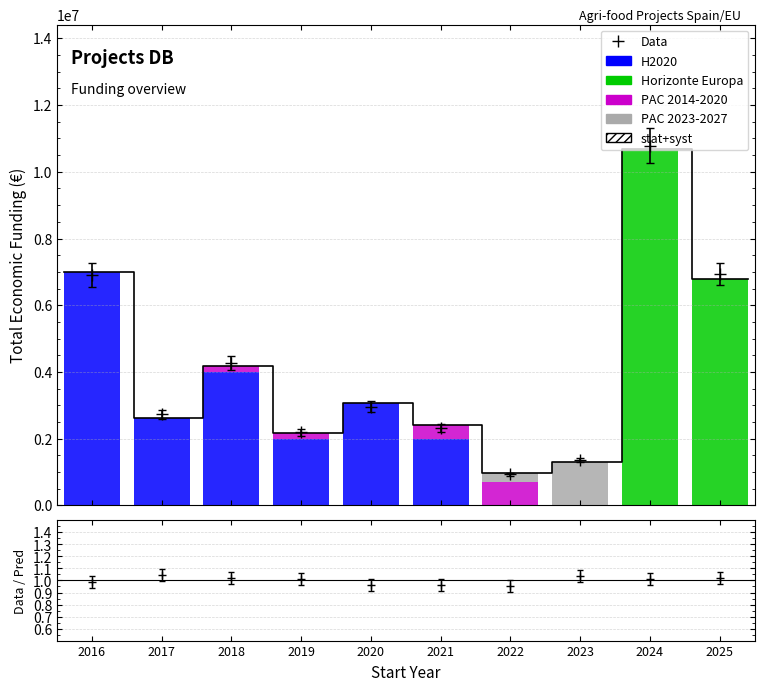

The PAC 2023-2027 series shows -801541 at 2016. True or false?

False